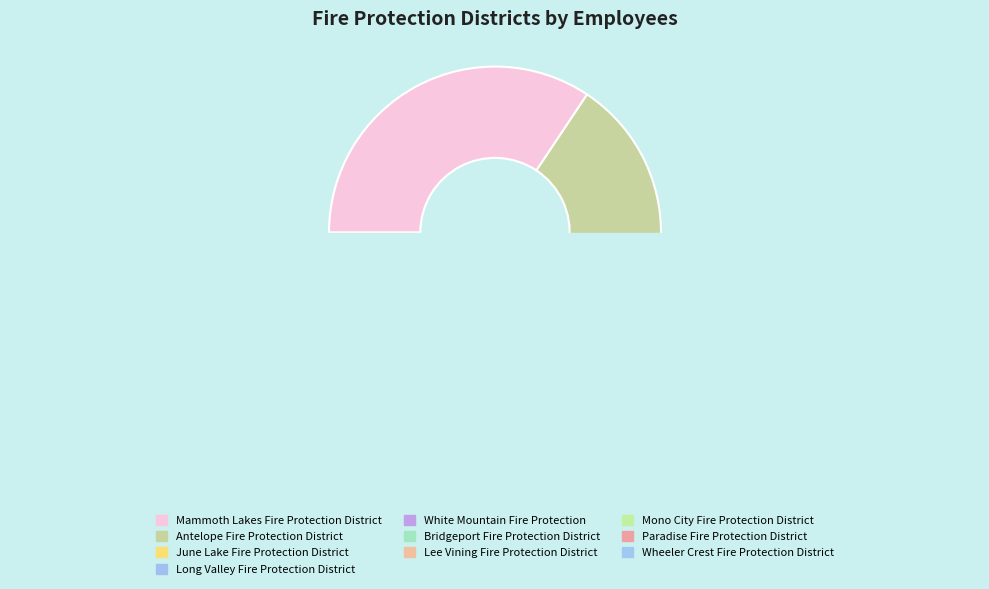

Between Lee Vining Fire Protection District and June Lake Fire Protection District, which is larger?

June Lake Fire Protection District